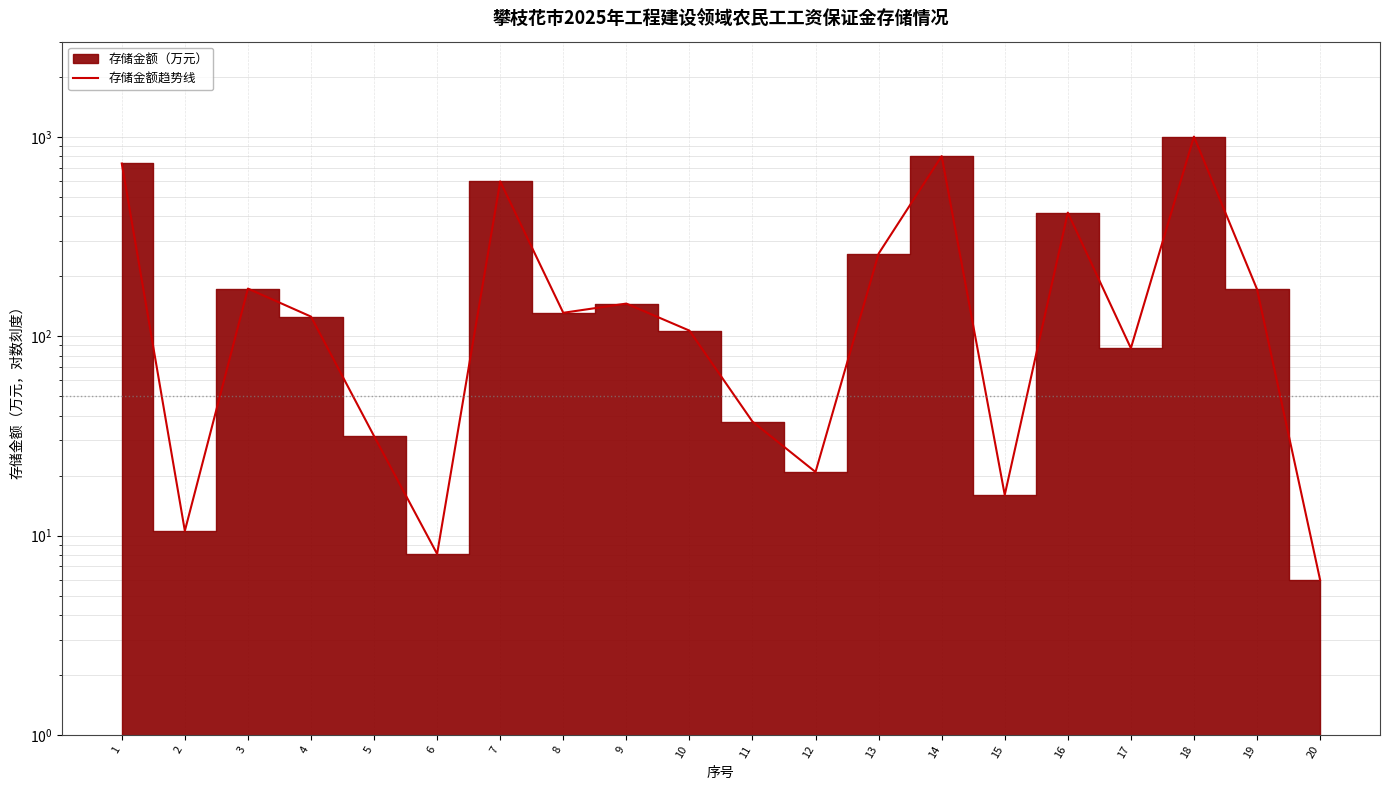

True or false: the data shows 77.7 at 3.

False